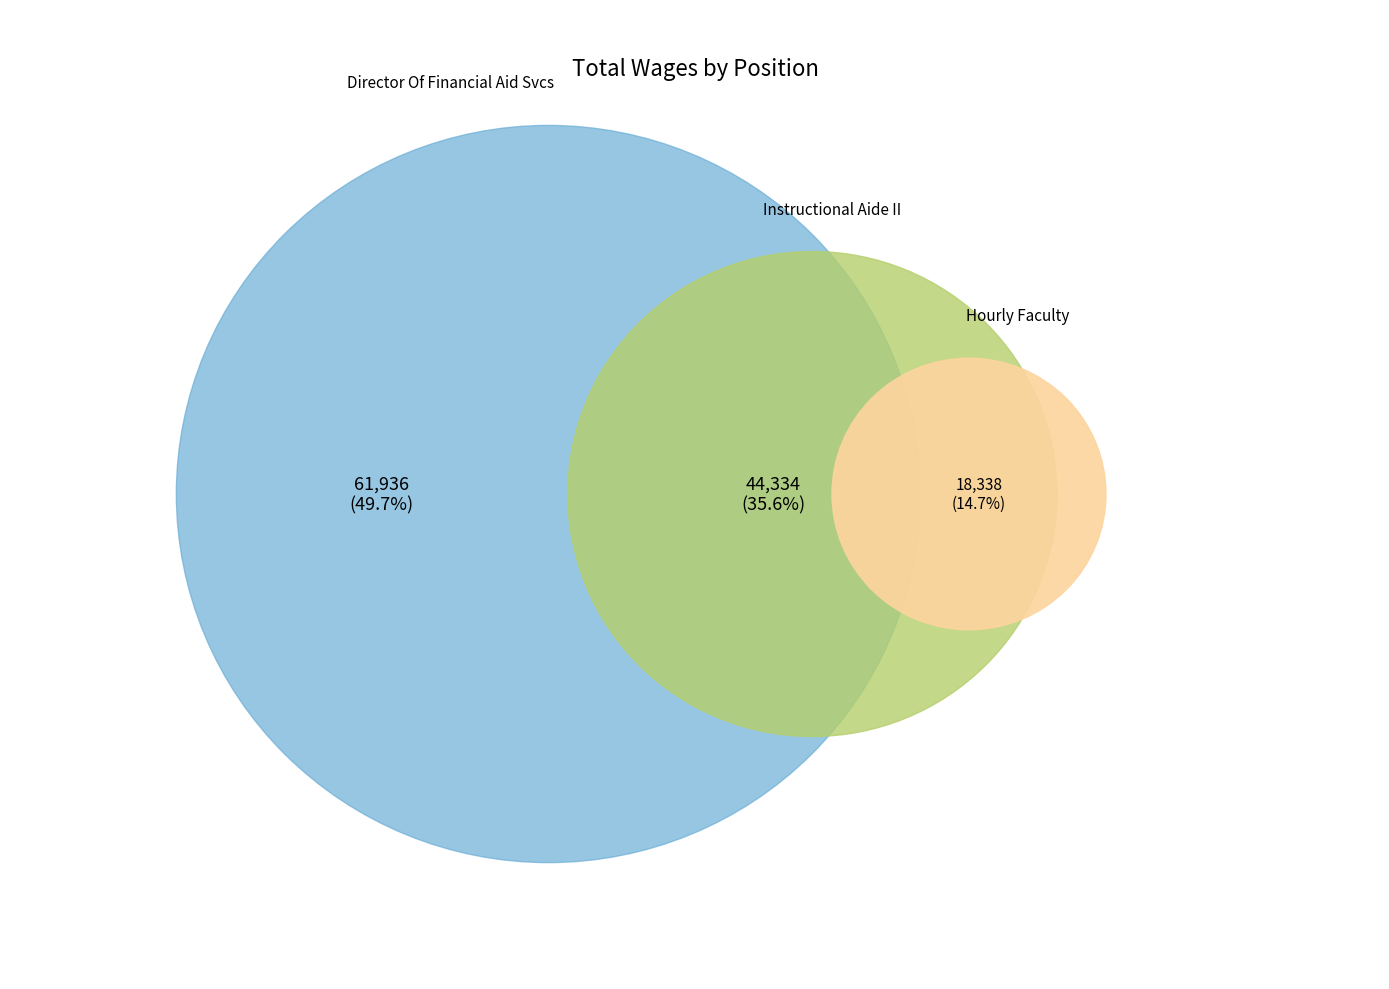

To the nearest percent, what is the average slice percentage?

33%